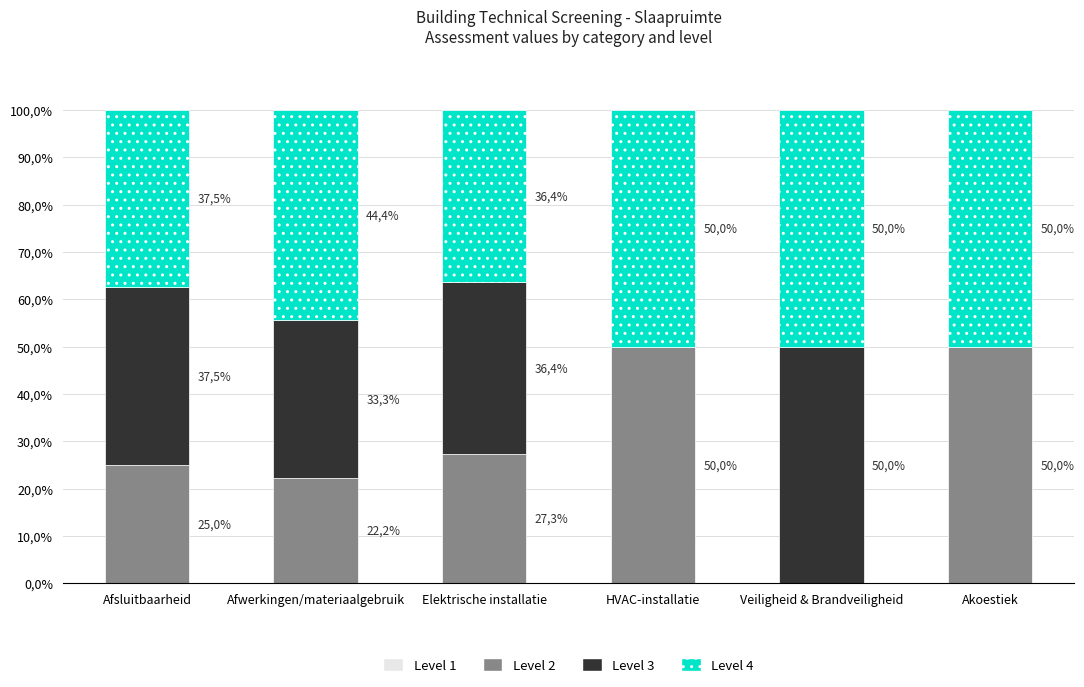

Are the bars grouped side by side (vs. stacked)?

No